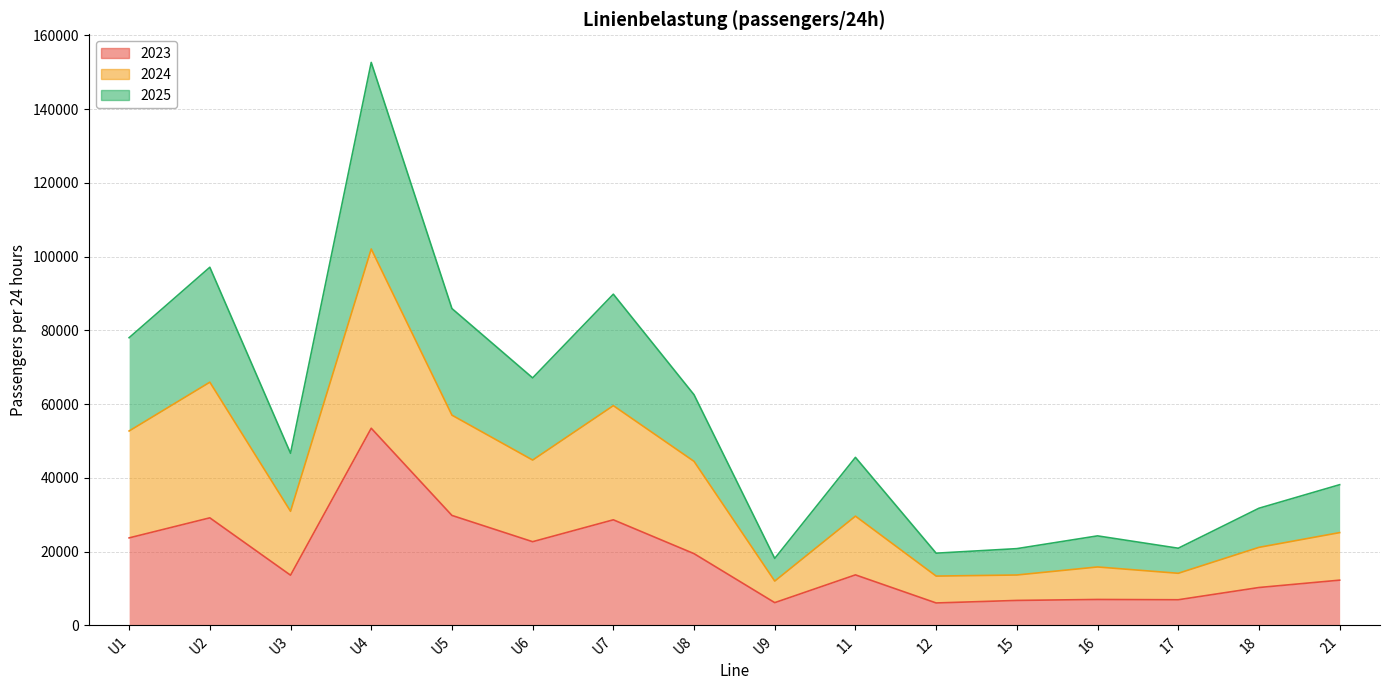

What is the difference between the maximum and minimum values in the 2023 series?

47398